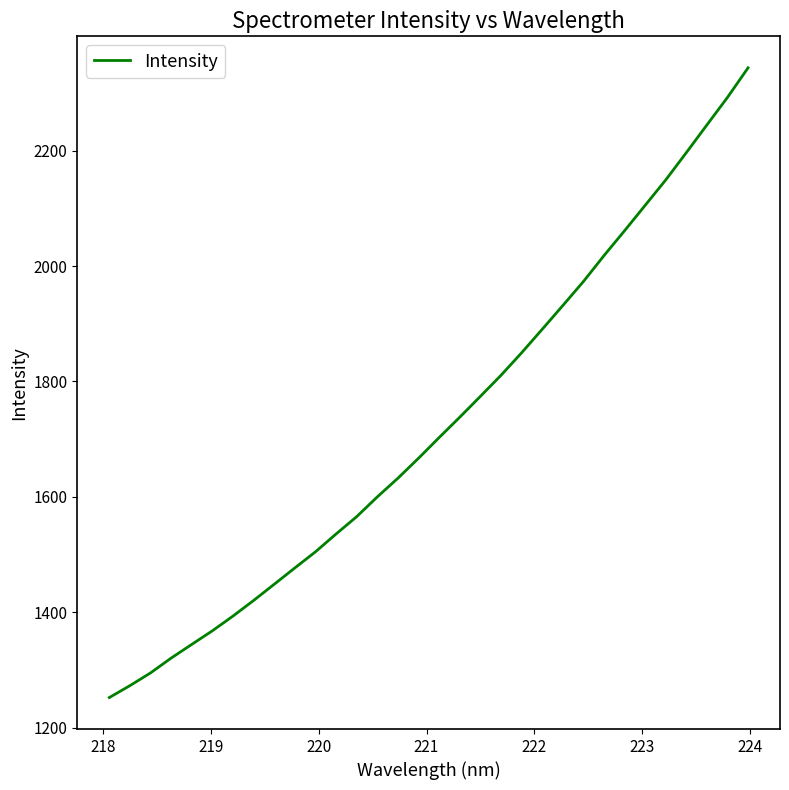

Does the chart have visible grid lines?

No